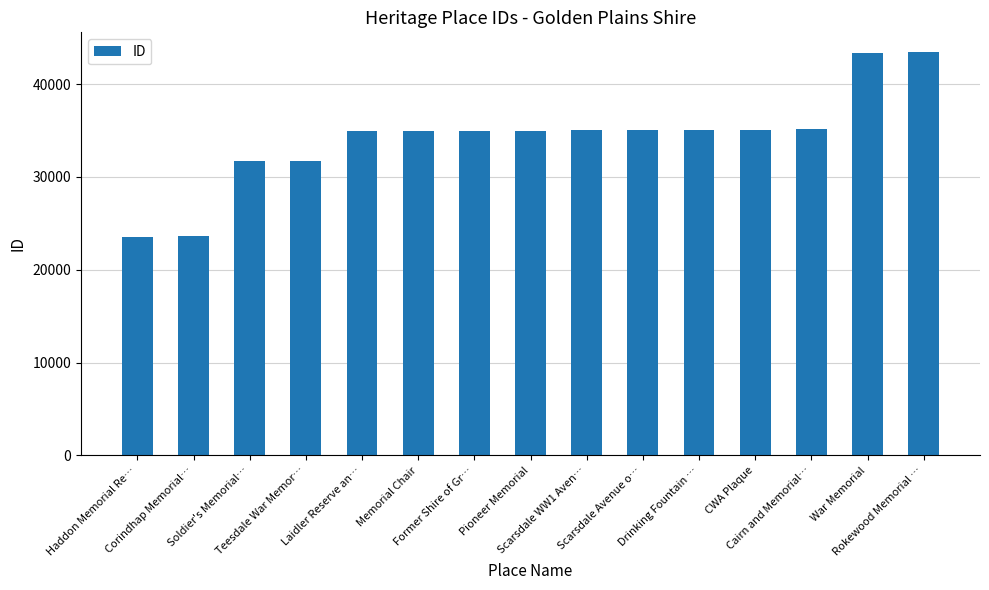

What is the label of the 1st bar from the right?

Rokewood Memorial …